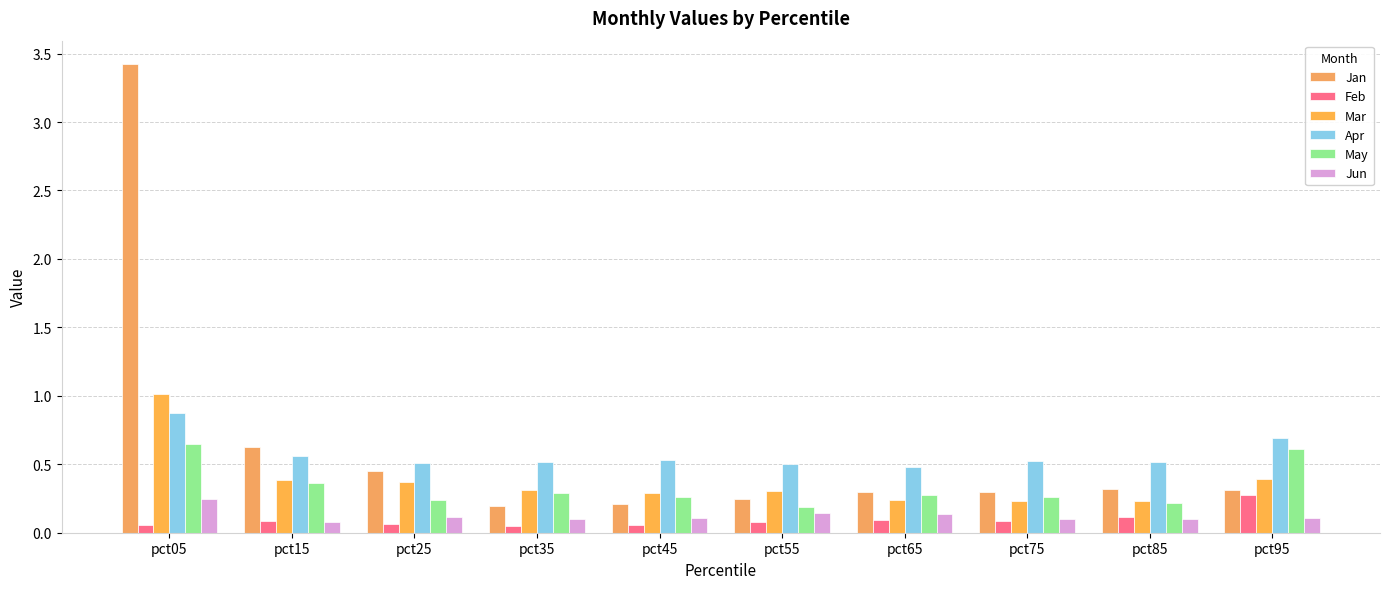

At which category is the sum across all series the highest?

pct05